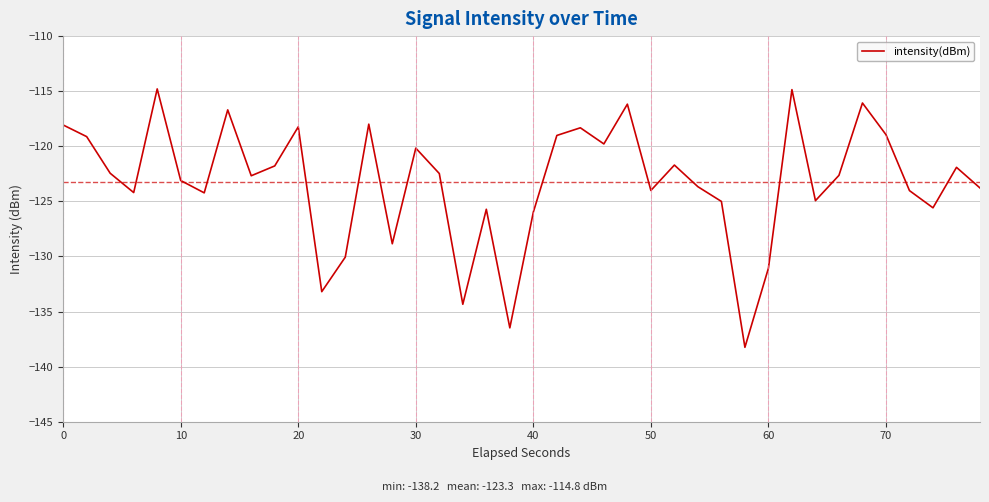

What is the maximum value shown in the chart?

-114.8